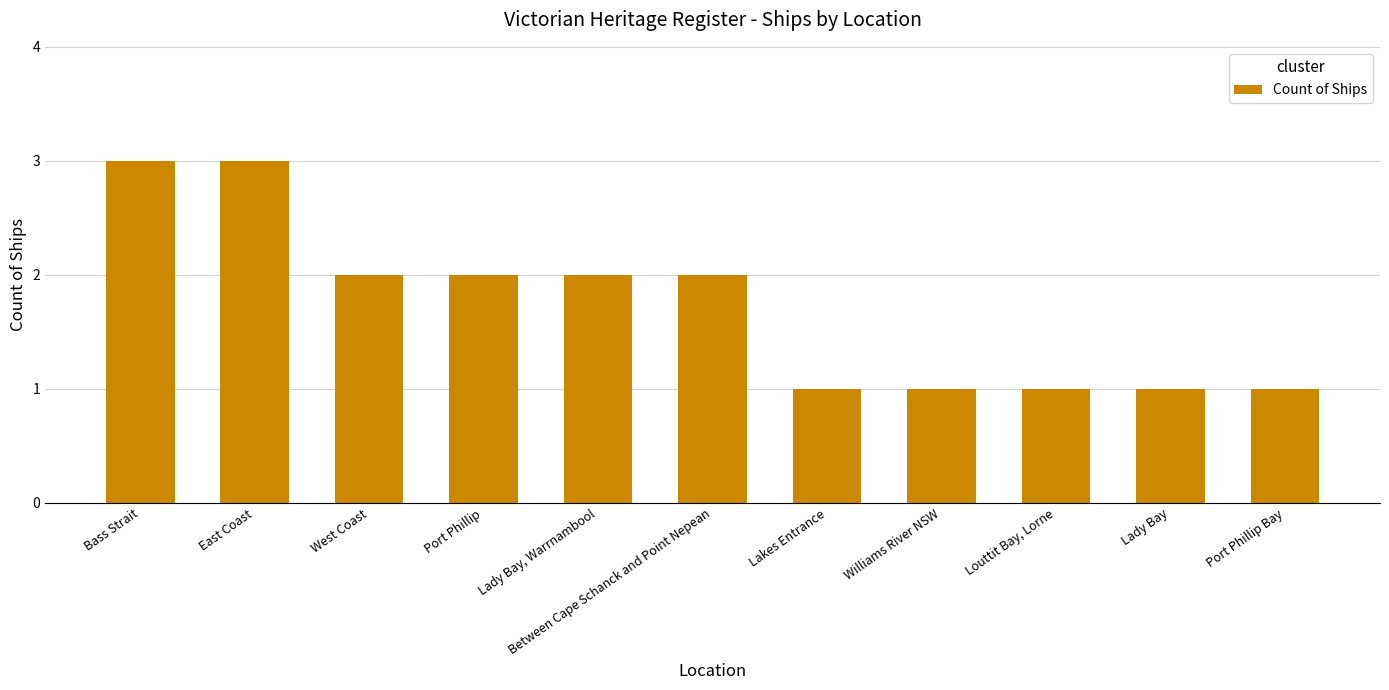

What position from the left is Lady Bay, Warrnambool?

5